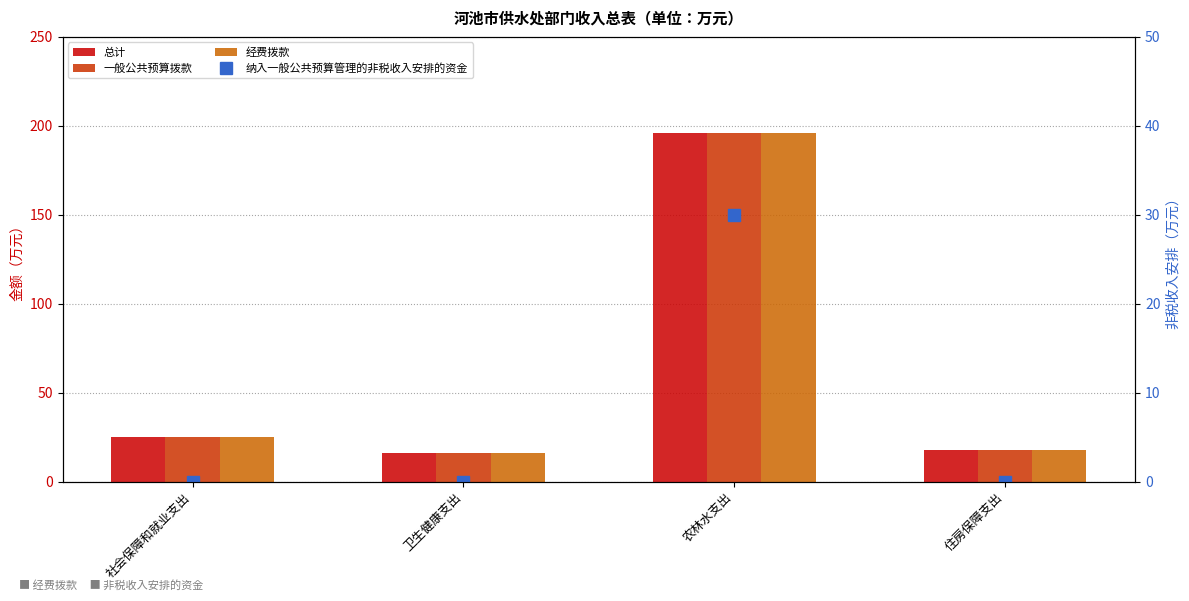

What is the greatest value displayed?

196.2